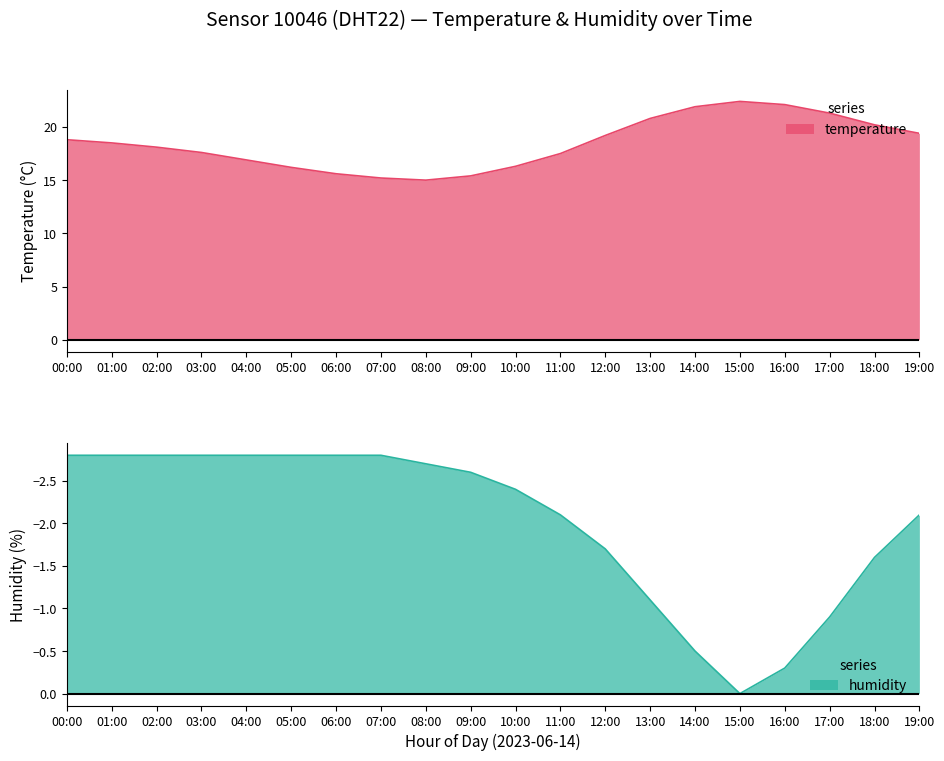

True or false: humidity and temperature cross at least once.

False